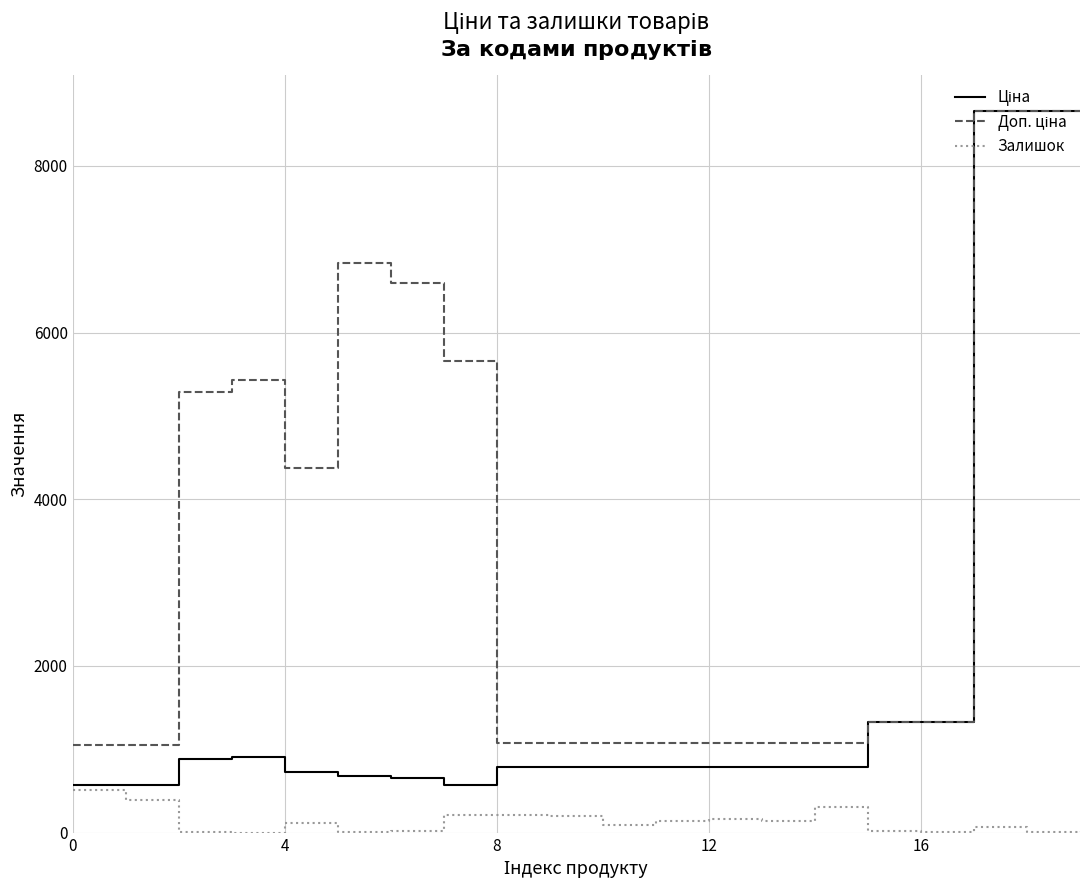

In Залишок, how many points are higher than both neighbors (excluding endpoints)?

5